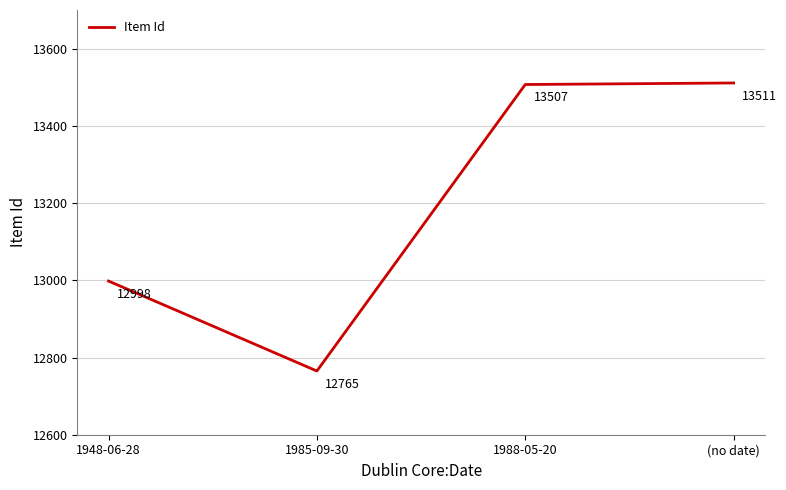

Does the chart have visible grid lines?

Yes